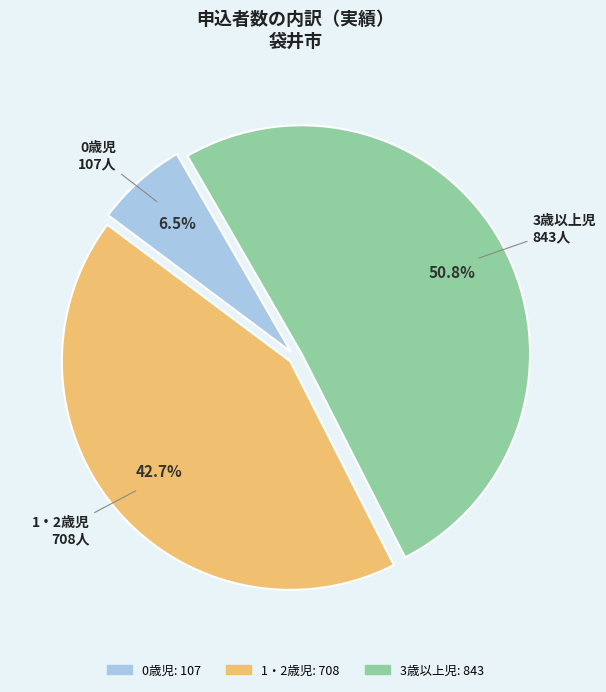

Is there a majority slice in this chart?

Yes